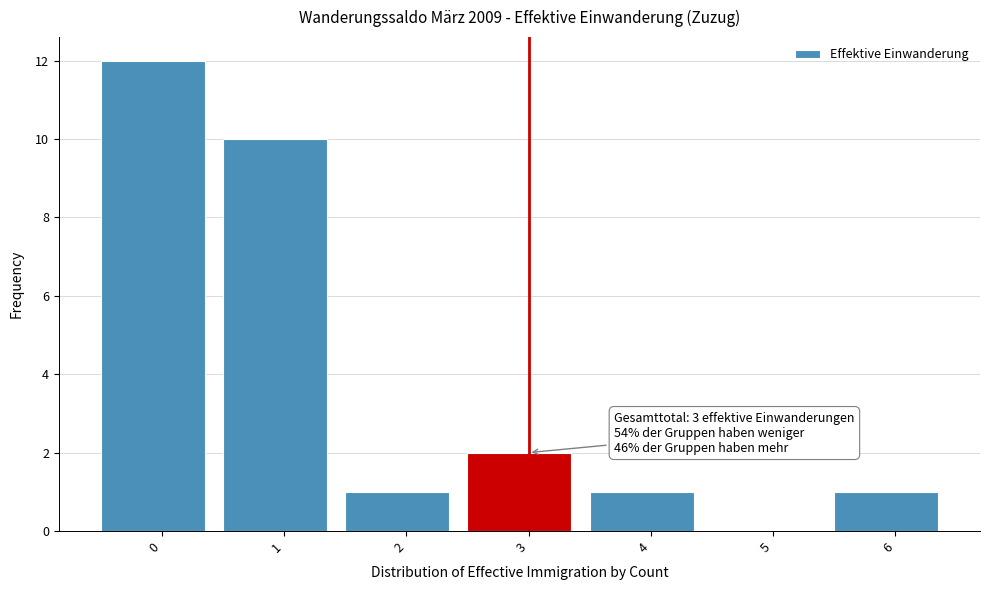

Reading left to right, list all the values displayed in this chart.

0=12	1=10	2=1	3=2	4=1	5=0	6=1